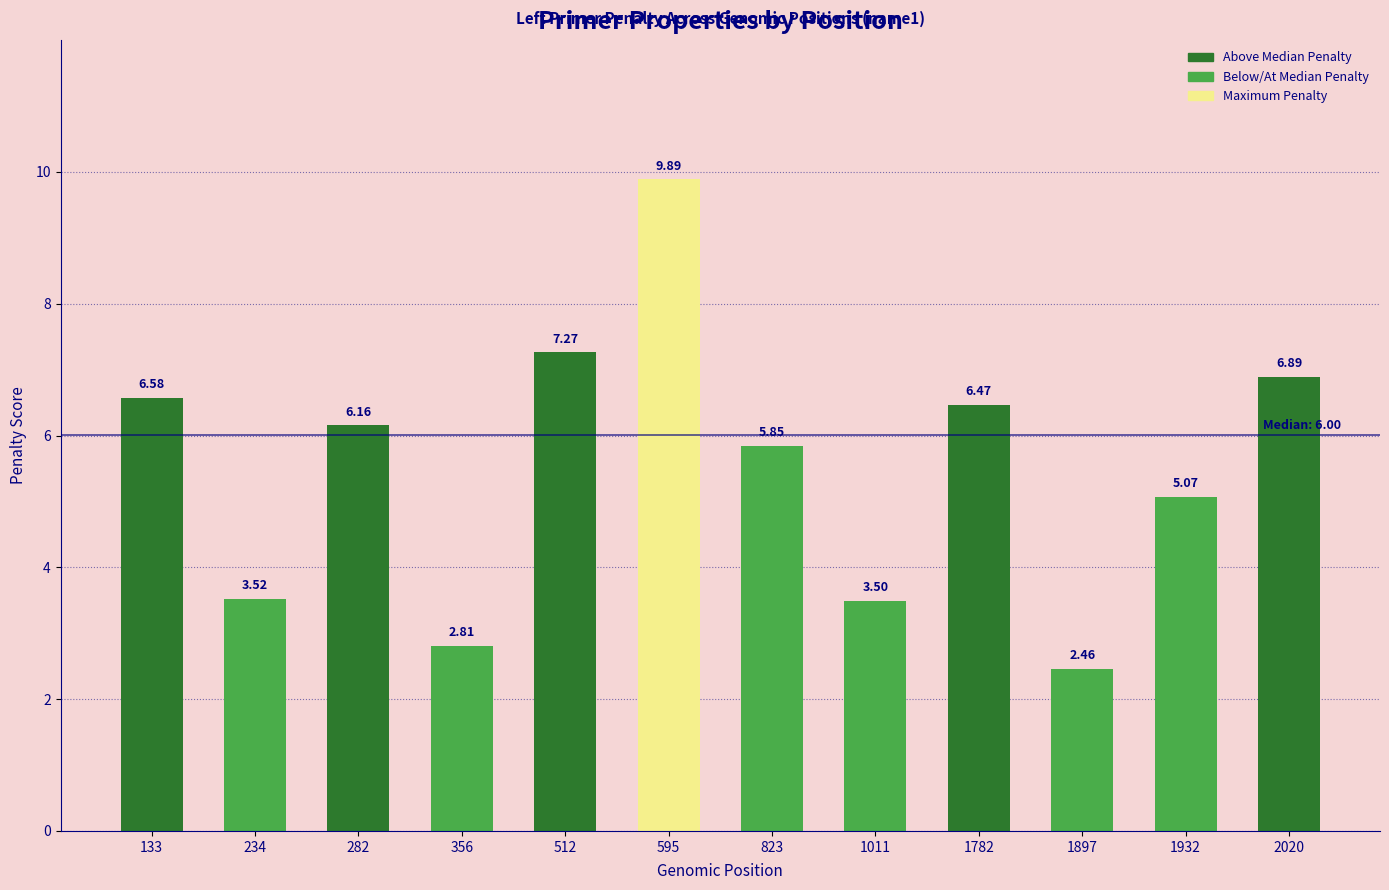

List the labels in order of value, largest first.

595, 512, 2020, 133, 1782, 282, 823, 1932, 234, 1011, 356, 1897